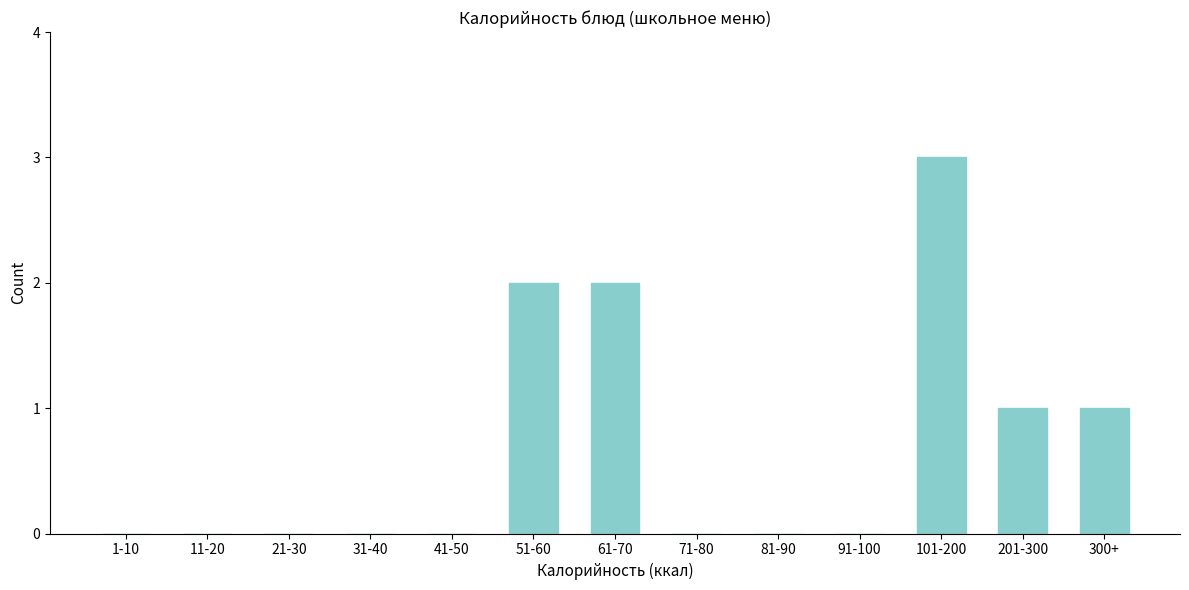

Reading left to right, extract all data points from this chart.

1-10=0	11-20=0	21-30=0	31-40=0	41-50=0	51-60=2	61-70=2	71-80=0	81-90=0	91-100=0	101-200=3	201-300=1	300+=1